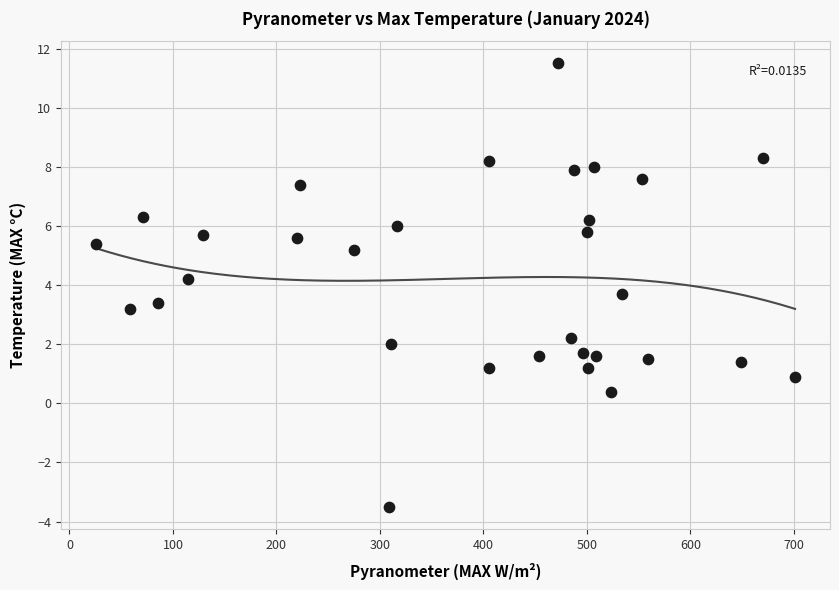

What is the range of X values (max minus min)?

675.3